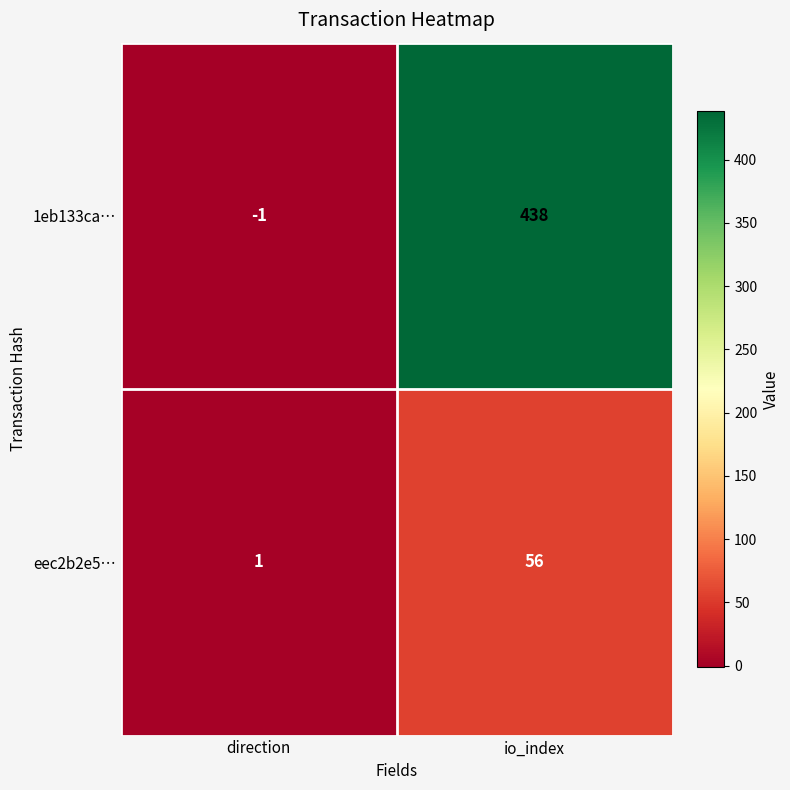

How many series are shown in this chart?

2